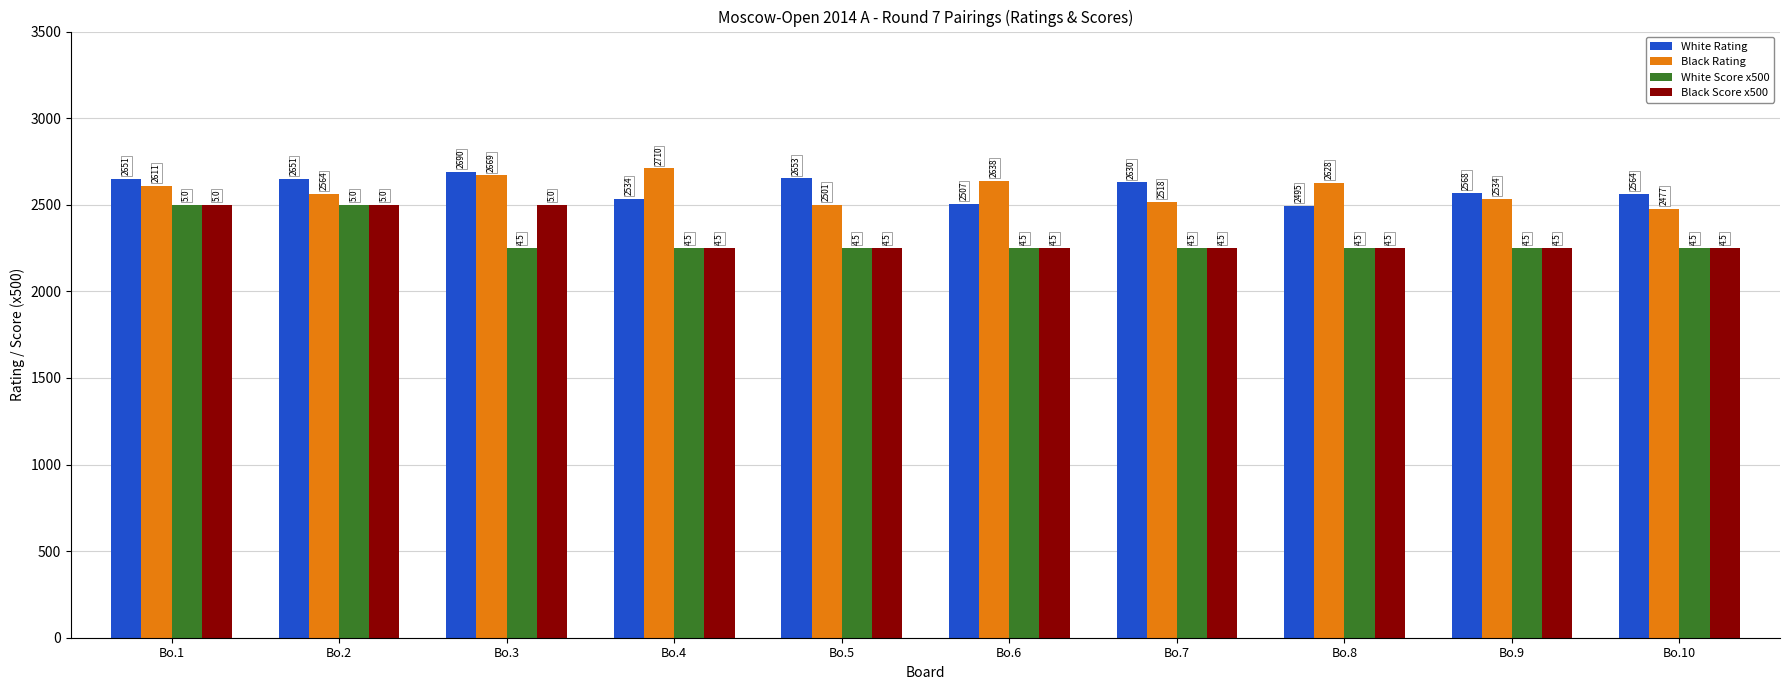

What is the highest value of the Black Rating series?

2710